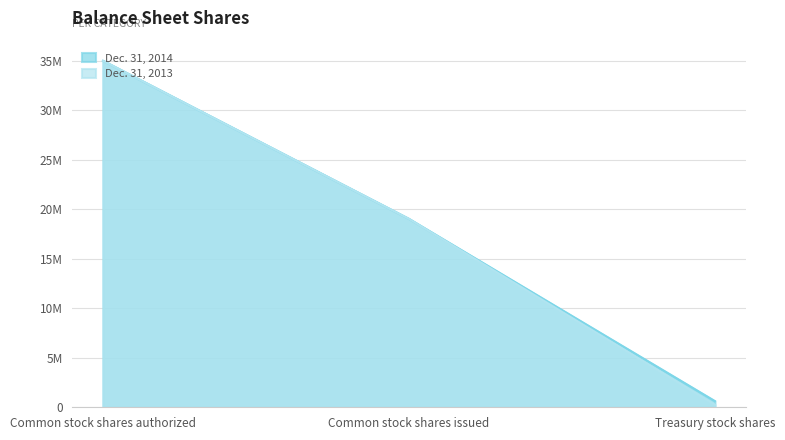

What is the minimum value shown in the chart?

255079